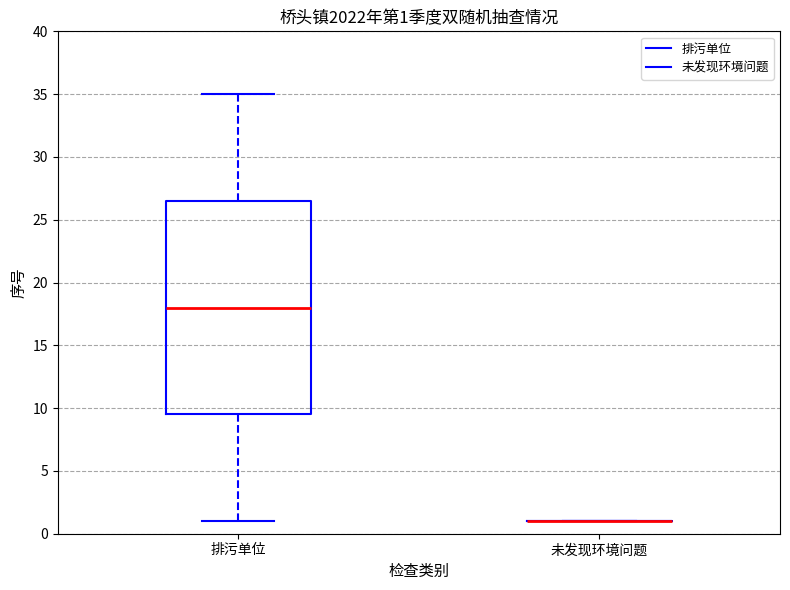

Comparing the boxes themselves (not the whiskers), which one is the tallest?

排污单位